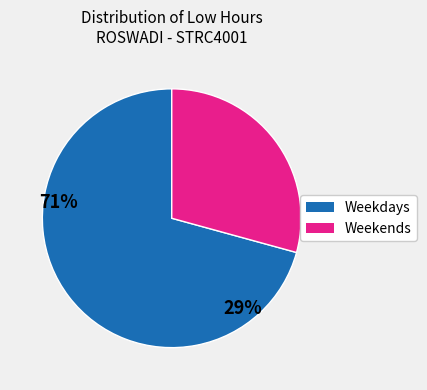

Does any single category account for the majority?

Yes